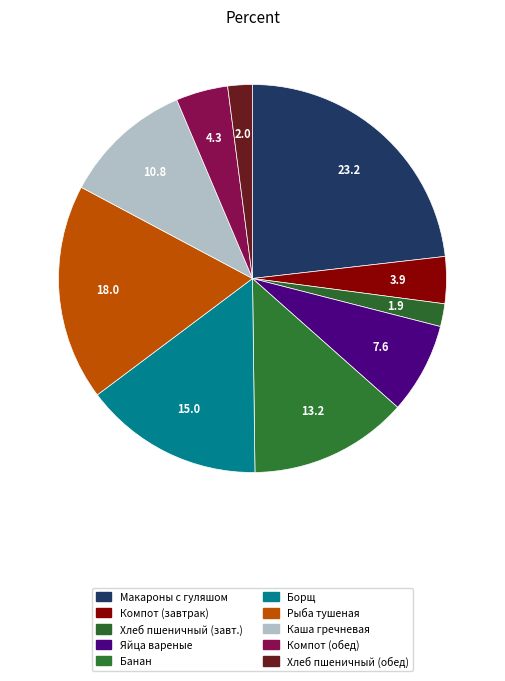

Which category has the smallest portion of the pie?

хлеб пшеничный (завтрак)